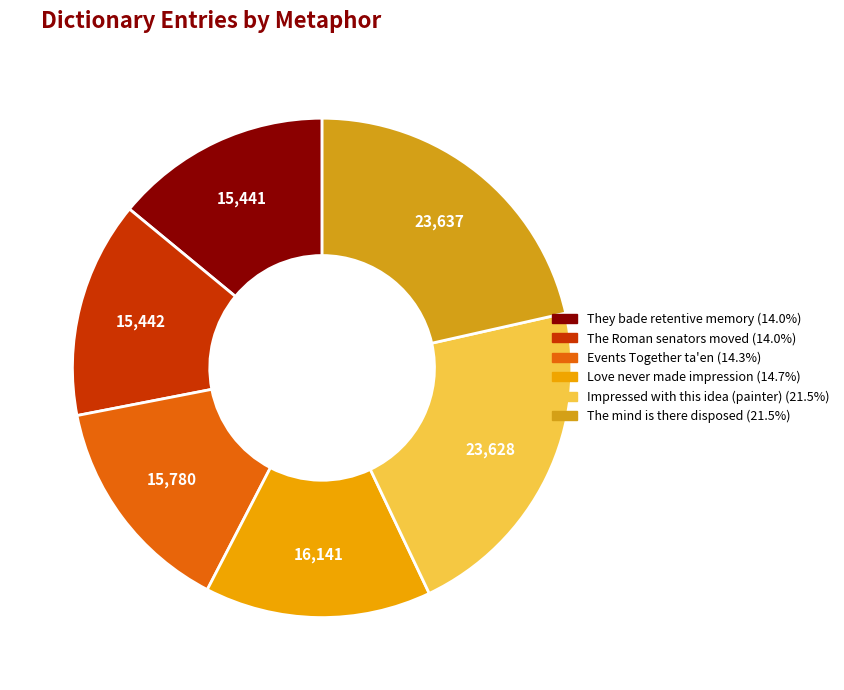

What percentage do Events Together ta'en and Impressed with this idea (painter) together represent?

35.8%